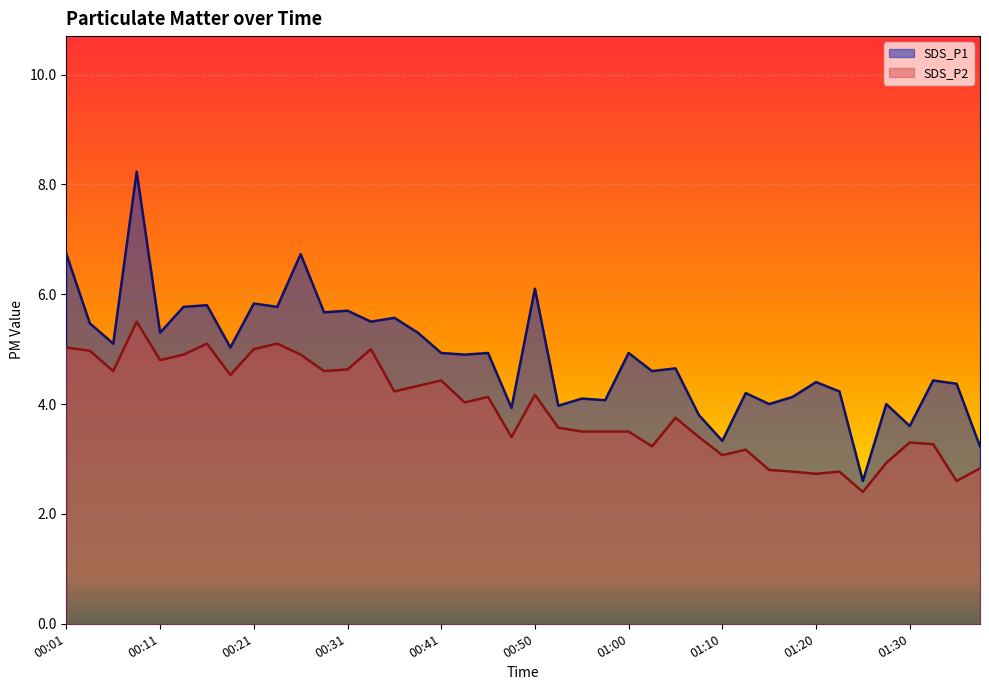

What are all the series names shown in the legend?

SDS_P1, SDS_P2